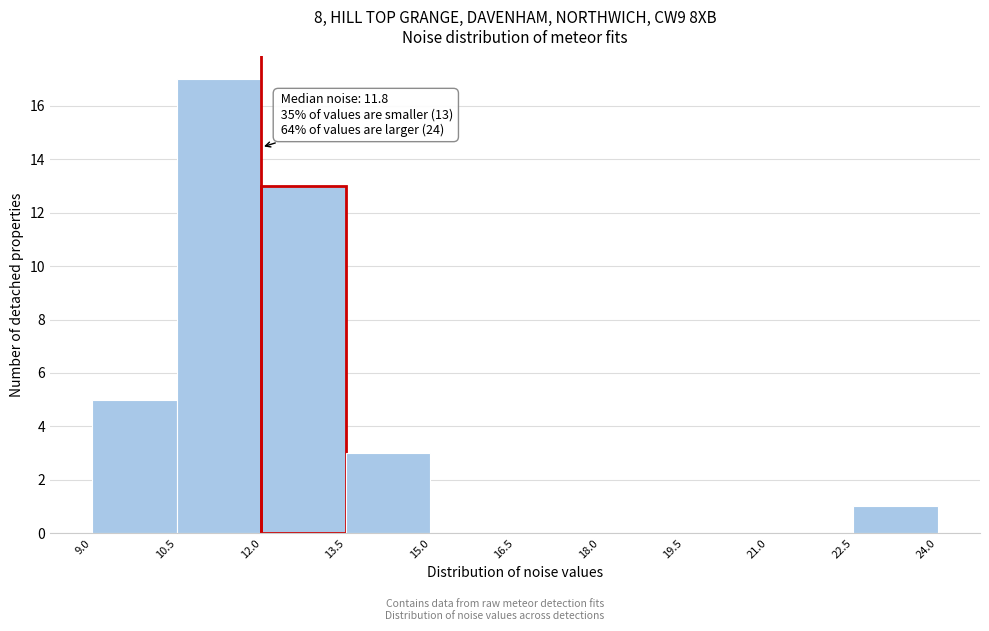

Over which range of the x-axis is the bar tallest?

10.5 to 12.0